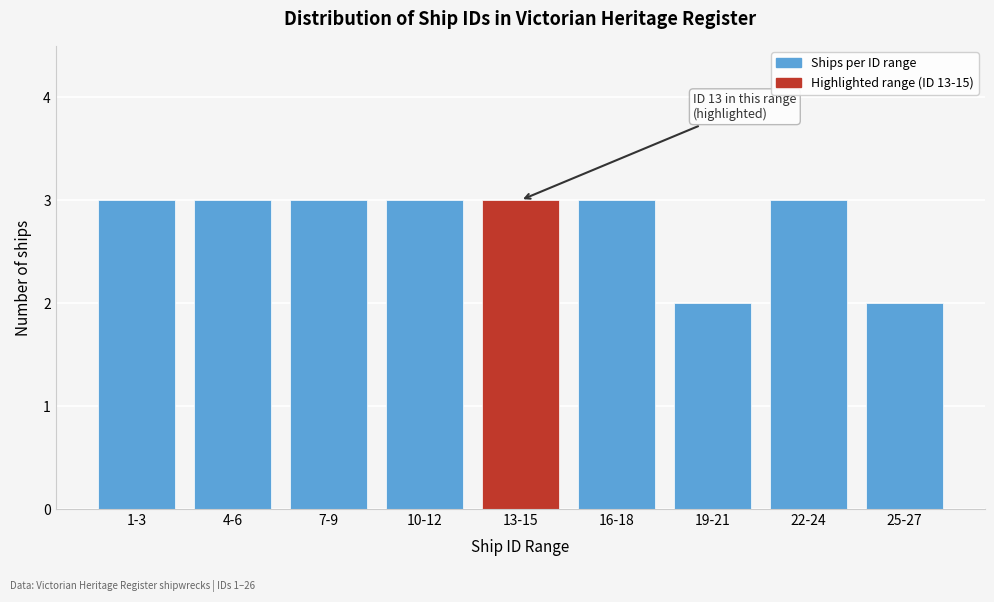

Reading left to right, transcribe all the data shown in this chart.

3	3	3	3	3	3	2	3	2